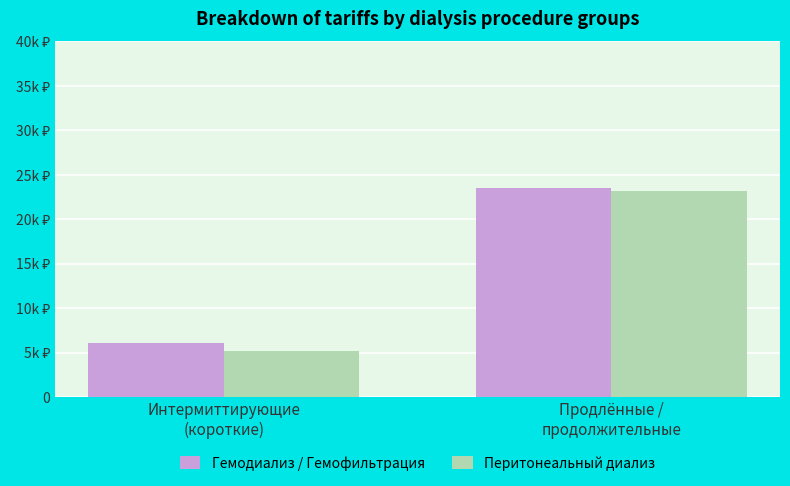

What position from the left is Продлённые /
продолжительные?

2